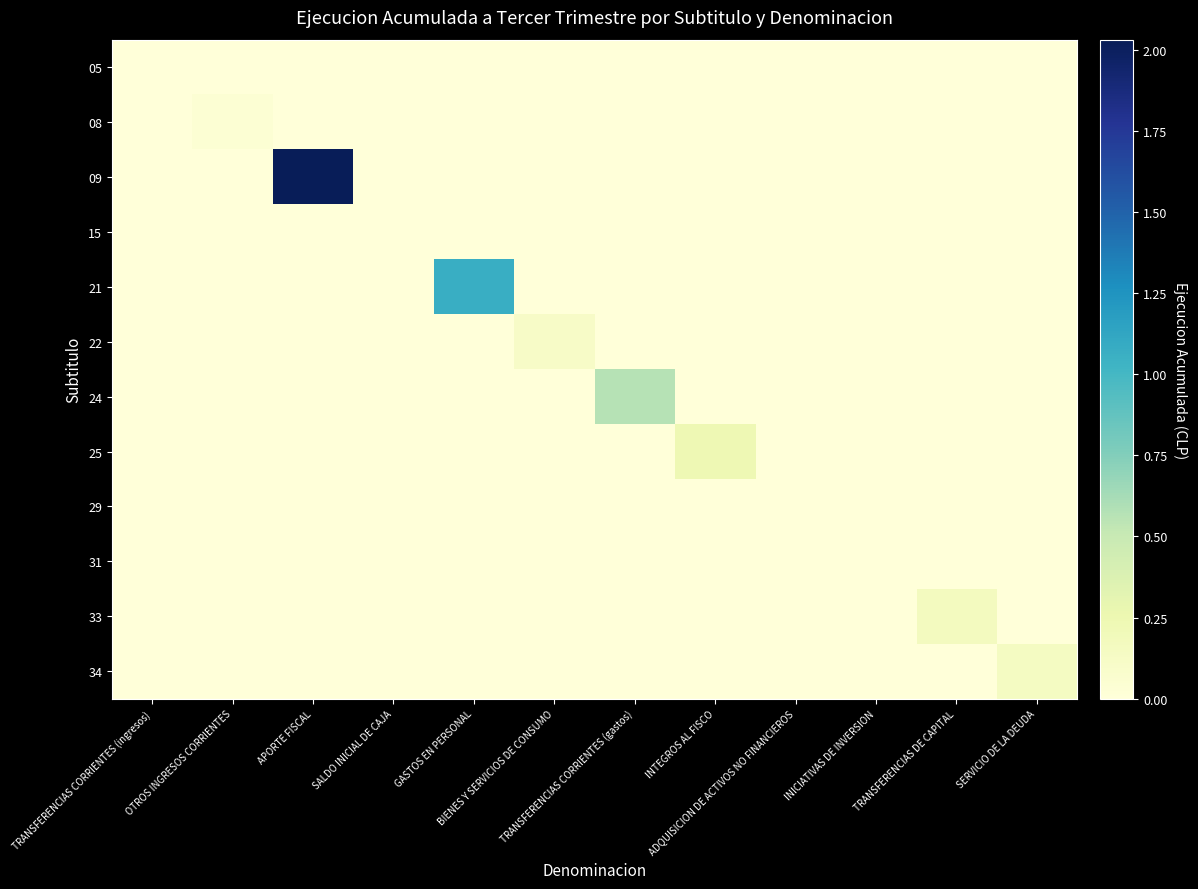

At TRANSFERENCIAS CORRIENTES (ingresos), list the series in order from smallest to largest.

05, 08, 09, 15, 21, 22, 24, 25, 29, 31, 33, 34